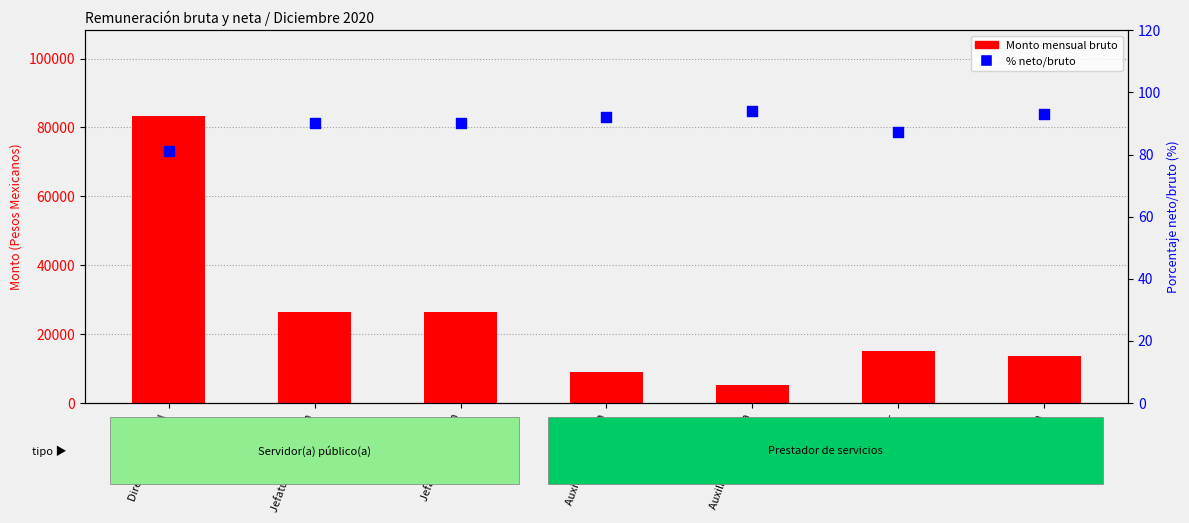

What are all the series names shown in the legend?

Monto mensual bruto, % neto/bruto